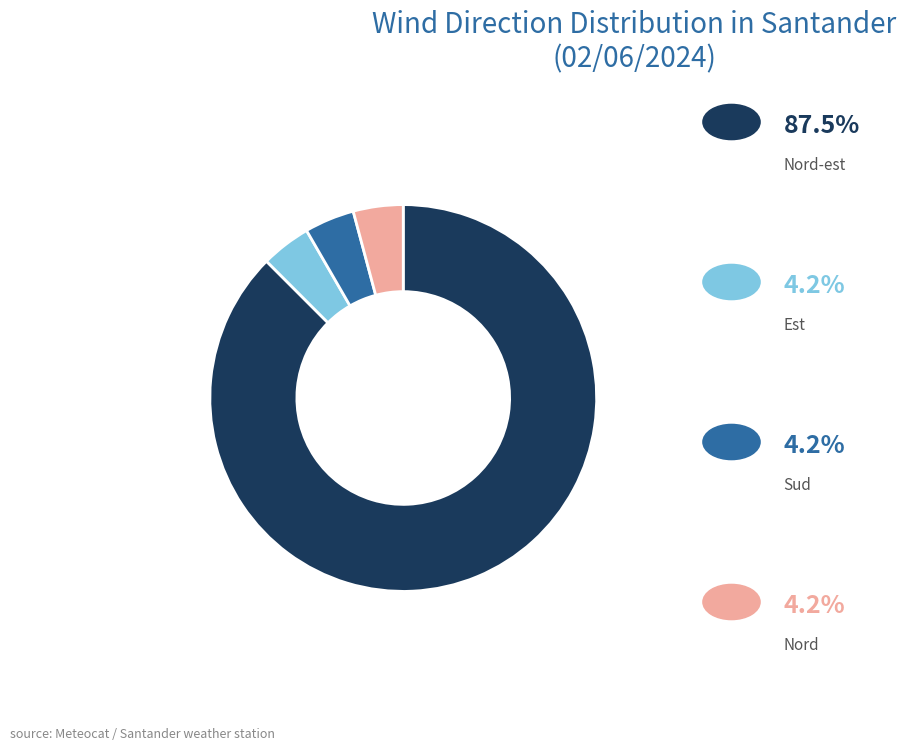

Is there any slice that represents more than half of the pie?

Yes